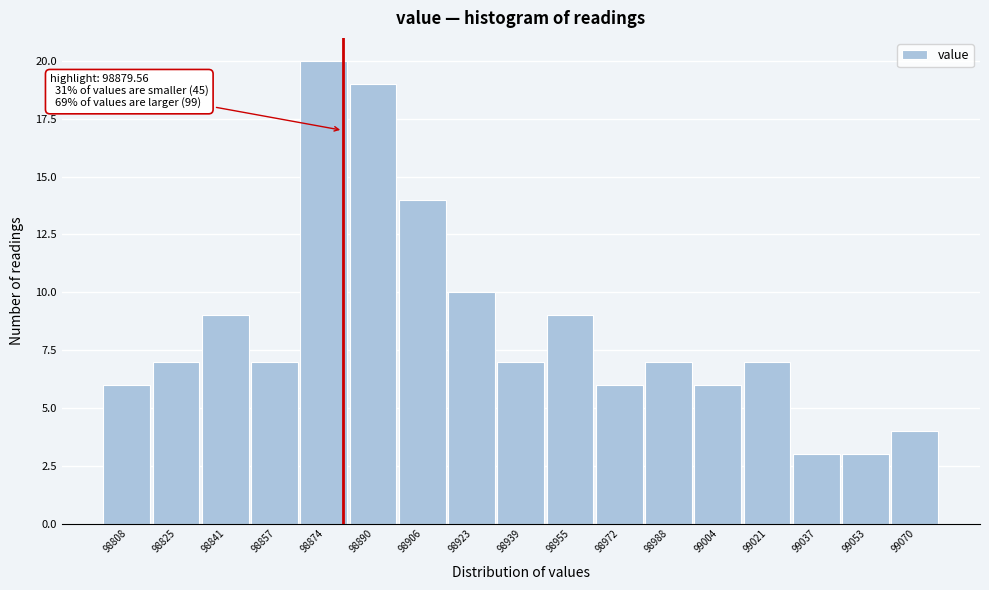

Over which range of the x-axis is the bar tallest?

98866 to 98882